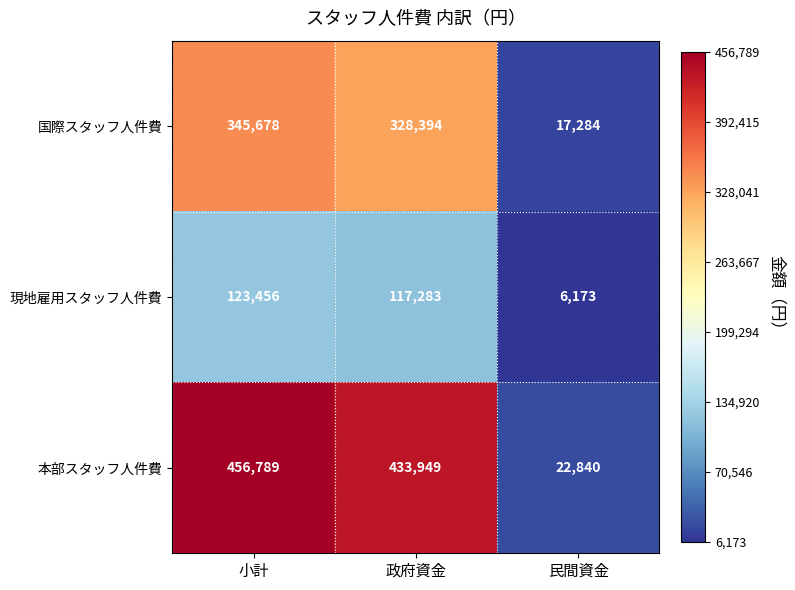

The value of 現地雇用スタッフ人件費 at 小計 is 55967. True or false?

False